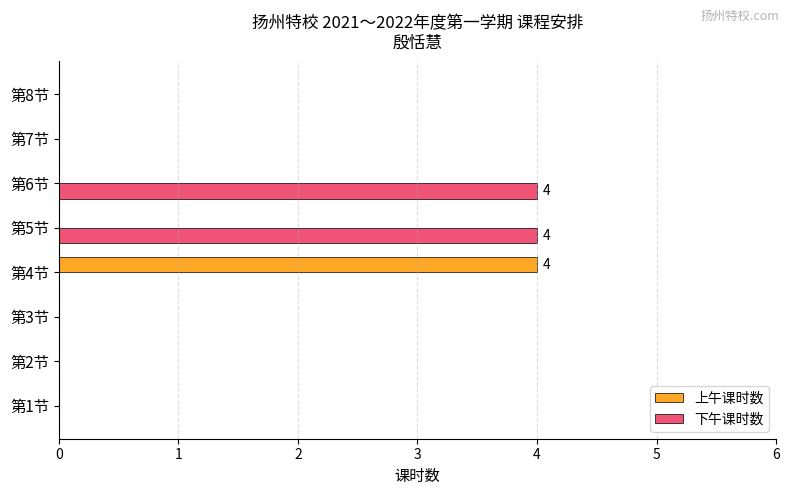

Which series has the largest total across all categories?

下午课时数